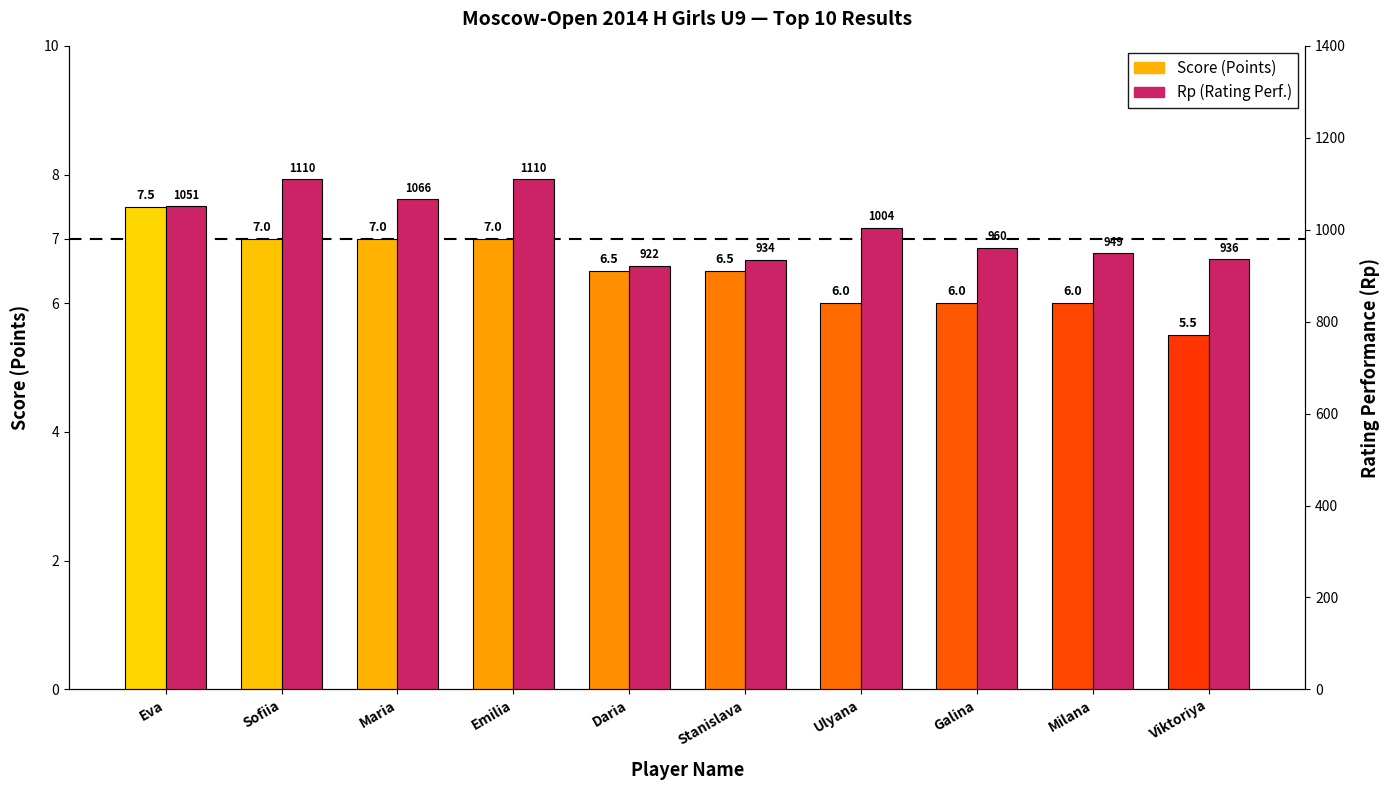

What is the spread (max minus min) of values at Maria?

1059.0